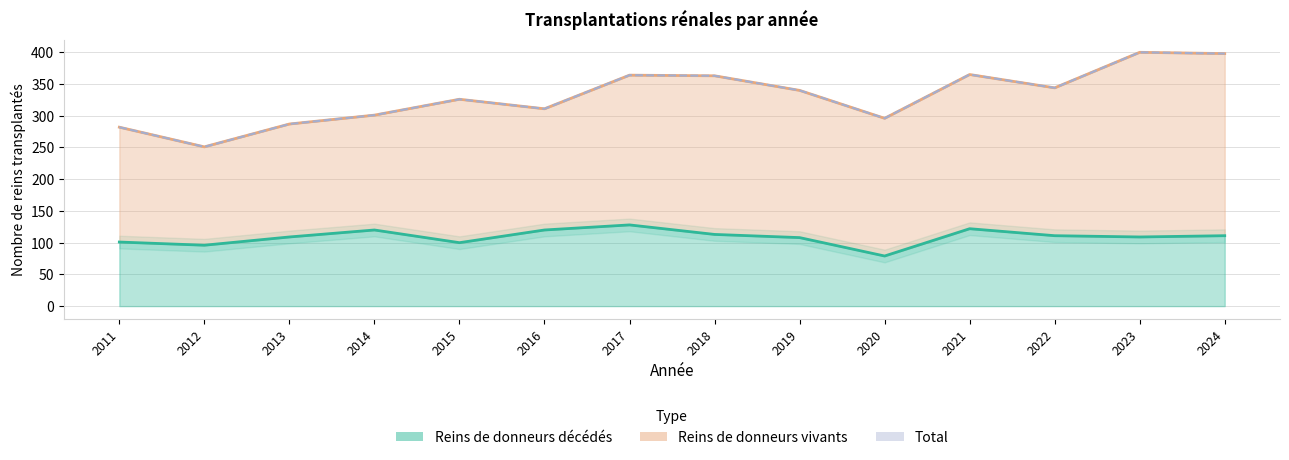

What is the minimum value shown in the chart?

79